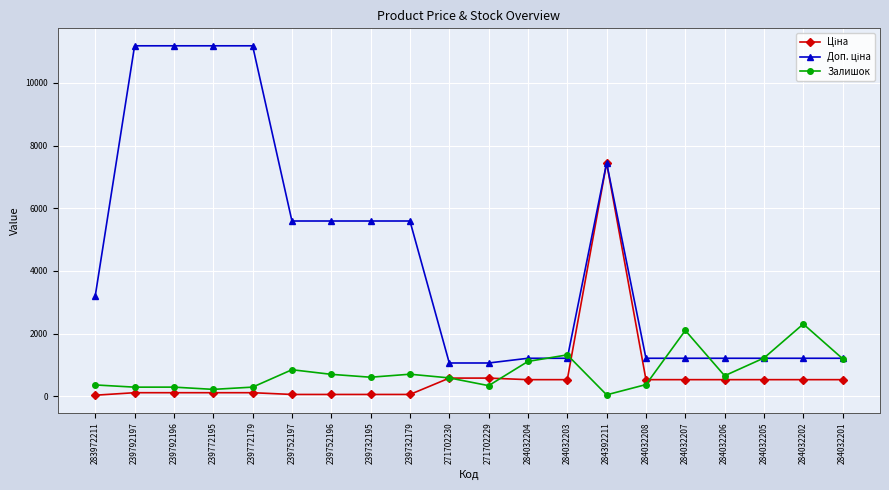

Which series changed the most between 271702229 and 284032207?

Залишок